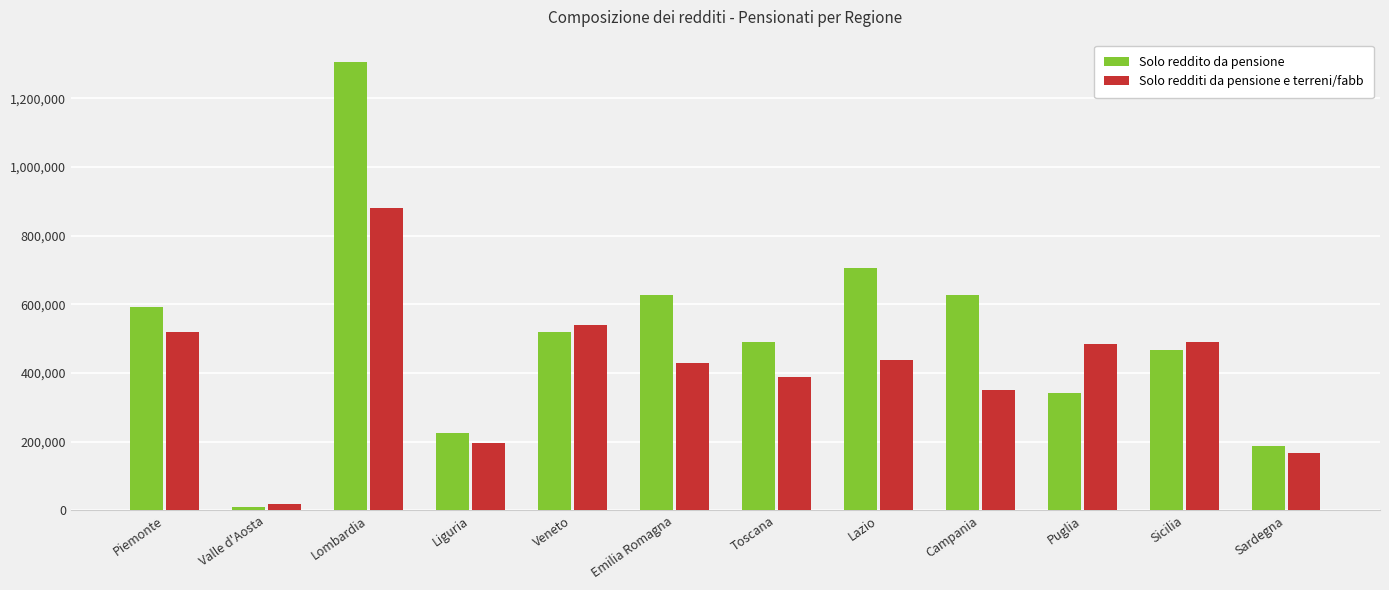

How many values in the Solo reddito da pensione series are below 518330?

6